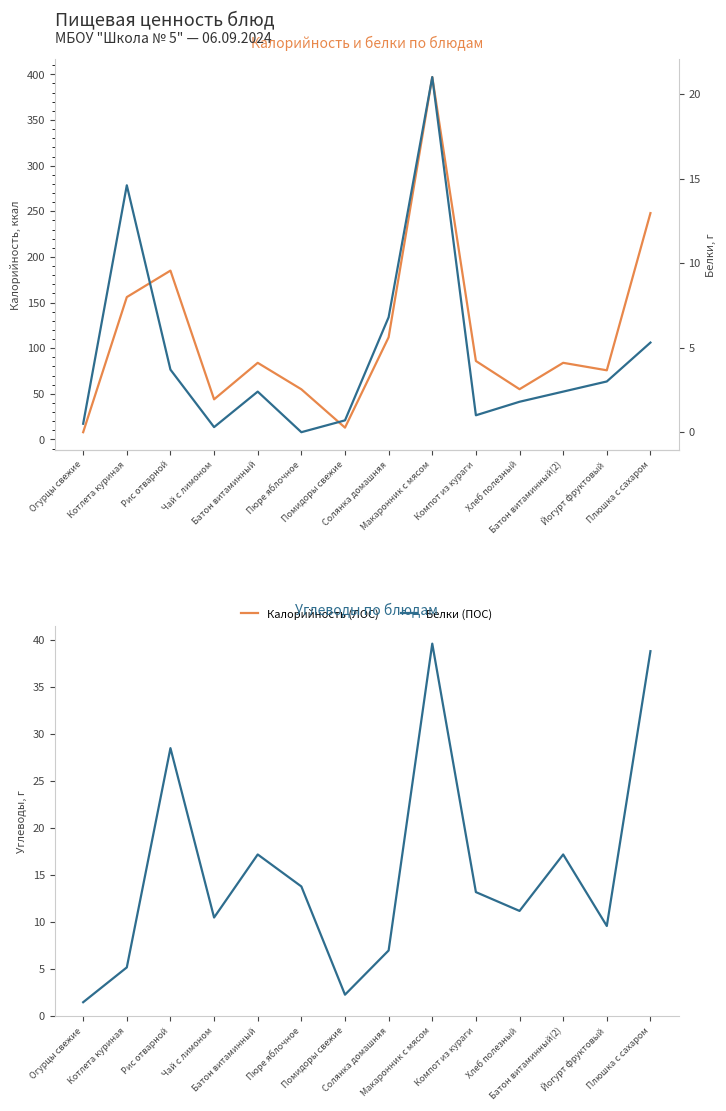

What is the difference between the second highest and minimum values in the Калорийность (ЛОС) series?

240.0